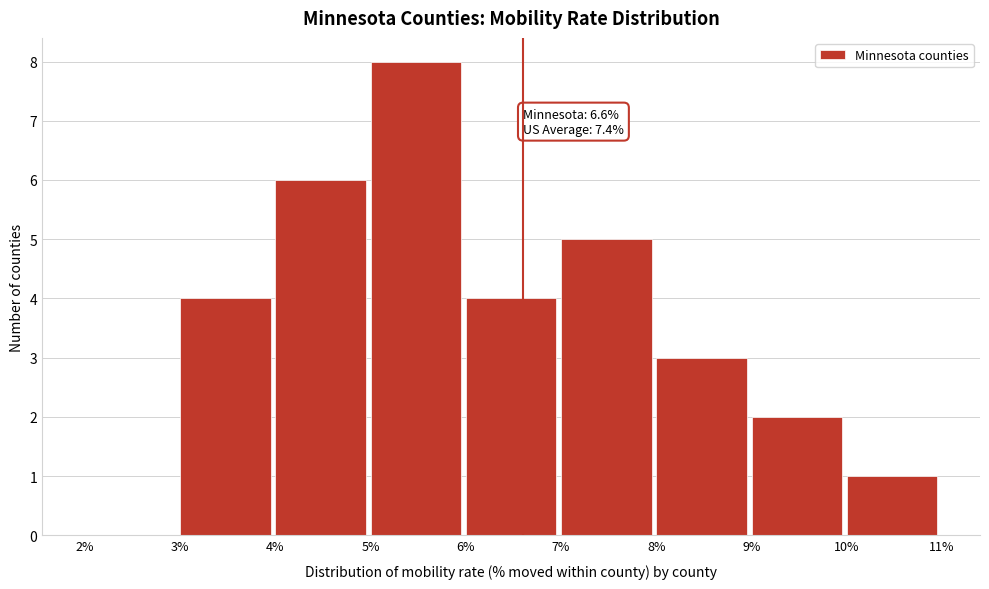

Which range on the x-axis has the tallest bar?

5% to 6%